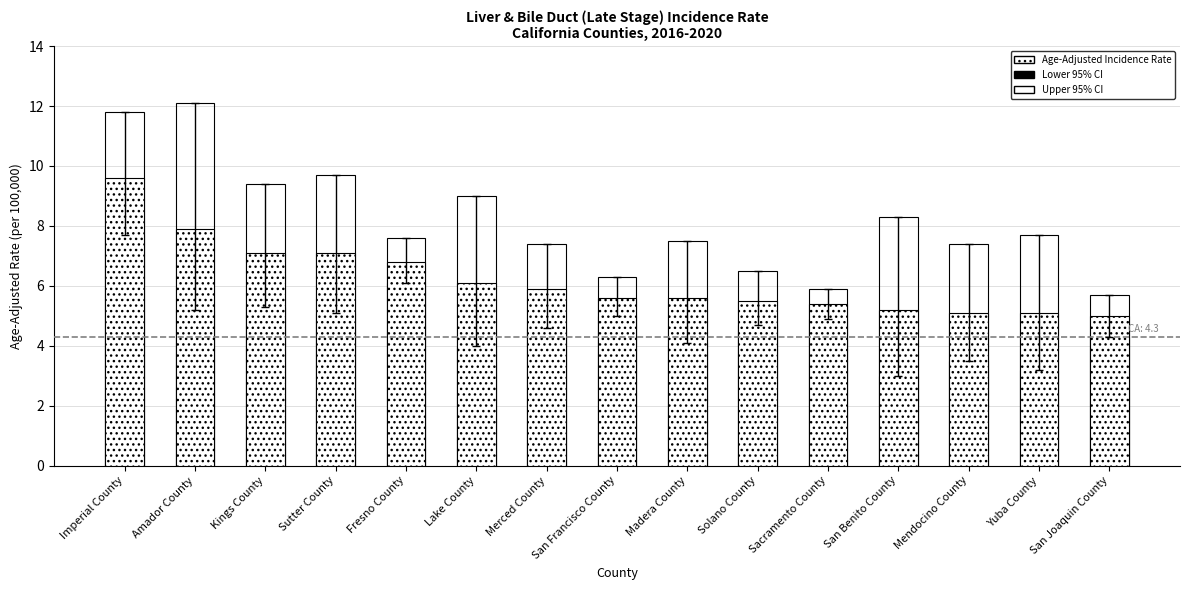

What is the label of the 2nd bar from the right?

Yuba County